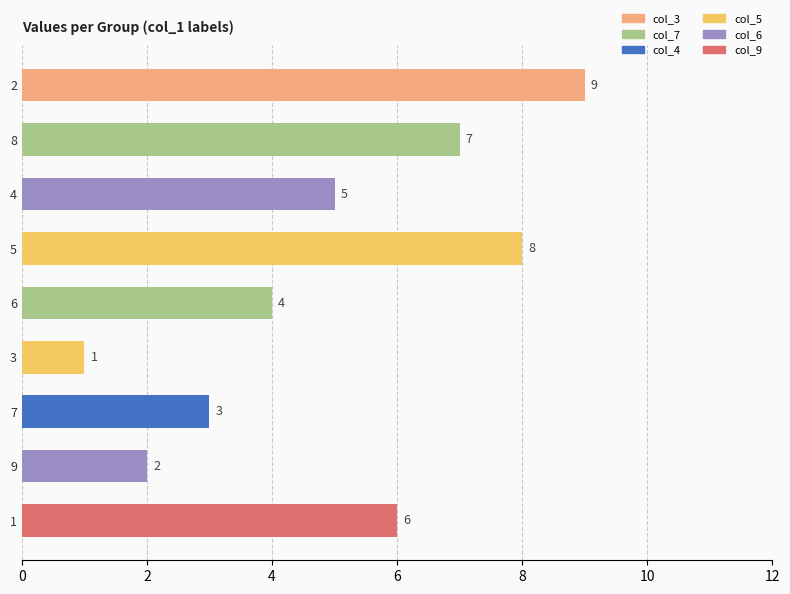

How many values are below 5?

4